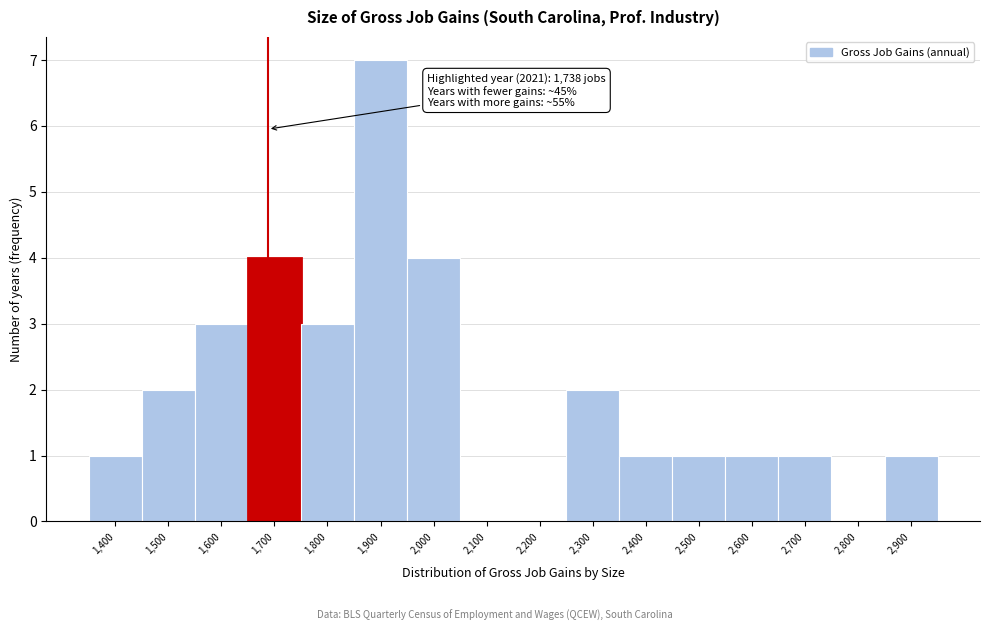

Reading right to left, extract all data points from this chart.

2,900=1	2,800=0	2,700=1	2,600=1	2,500=1	2,400=1	2,300=2	2,200=0	2,100=0	2,000=4	1,900=7	1,800=3	1,700=4	1,600=3	1,500=2	1,400=1